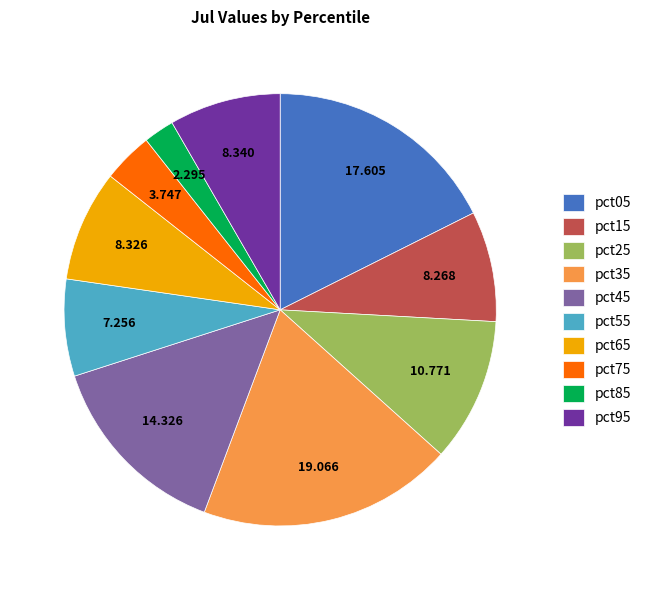

Does pct75 account for over 50% of the chart?

No